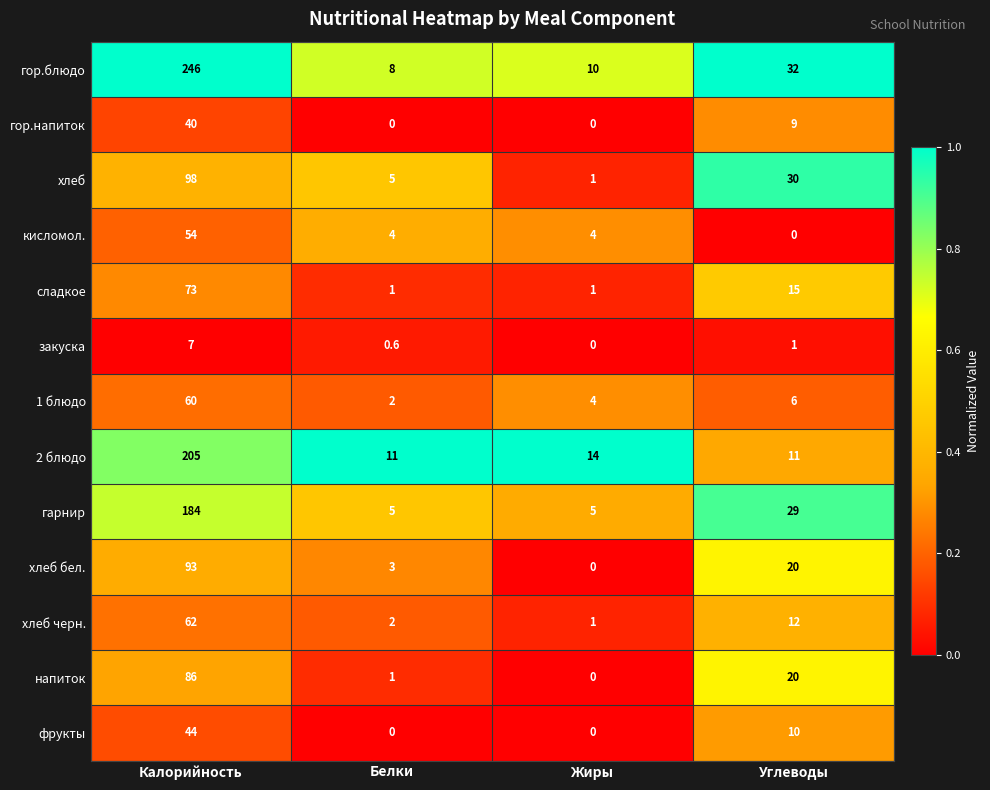

At which category is the sum across all series the highest?

Калорийность